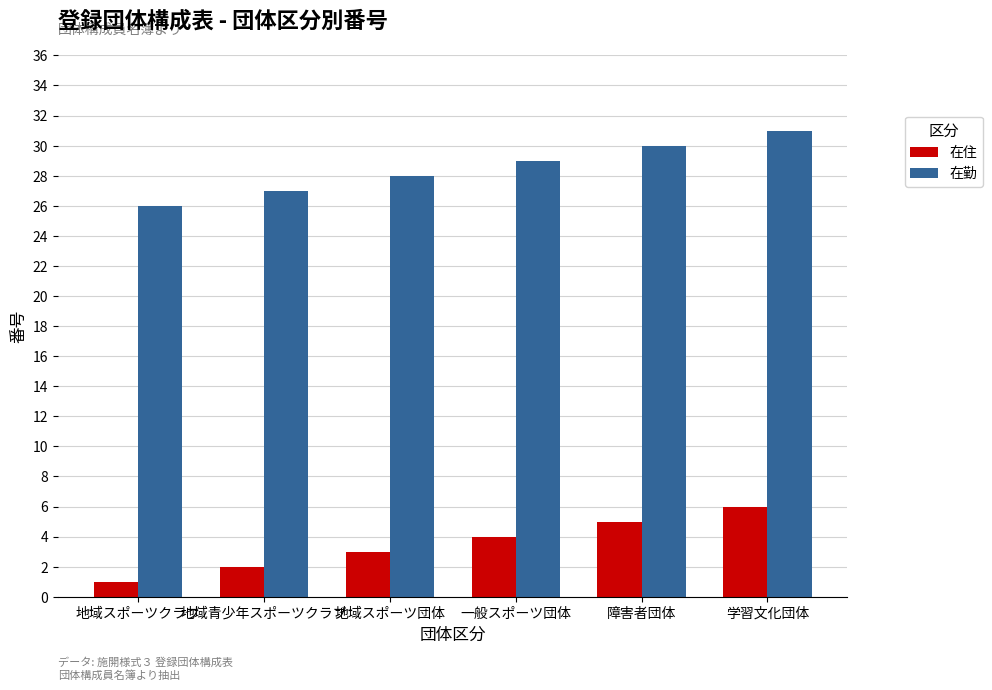

What value does the 在住 series have at 一般スポーツ団体?

4